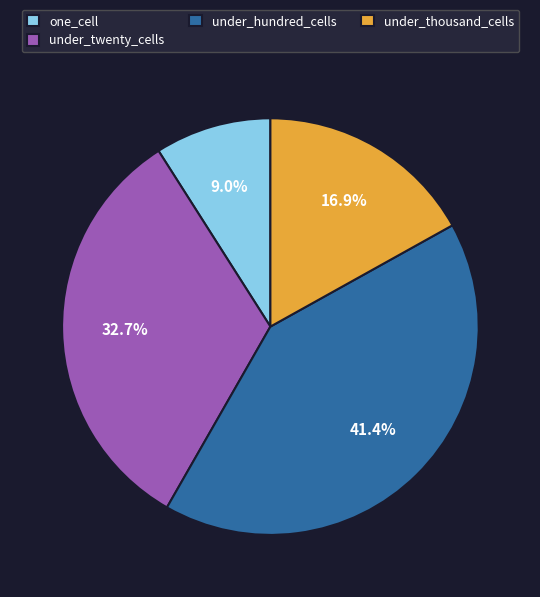

How many slices are in this pie chart?

4